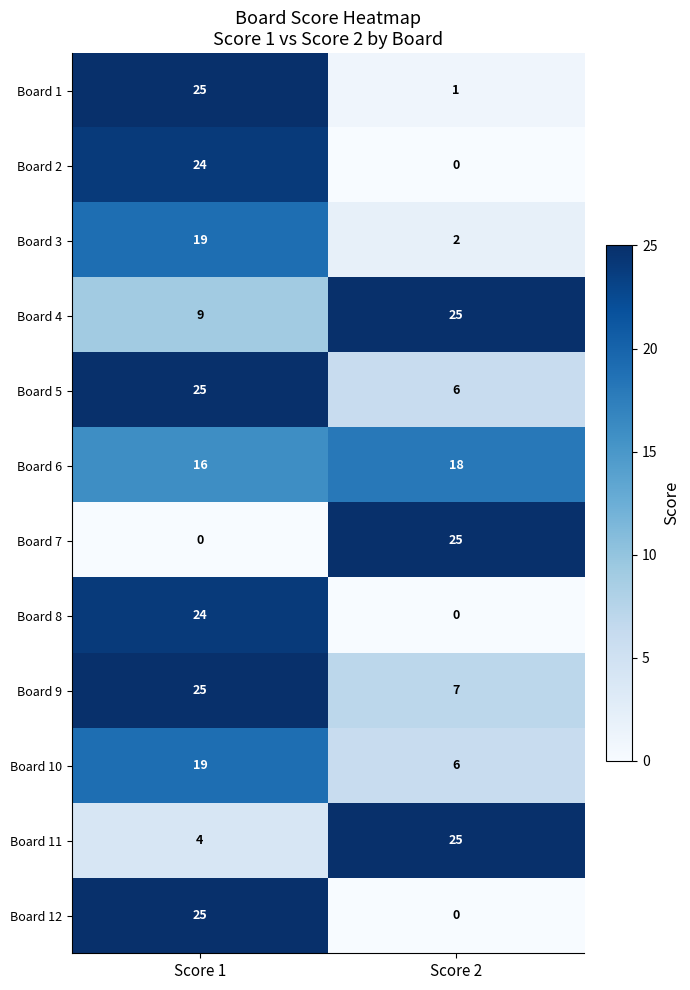

Is it true that Board 3 equals 3 at Score 2?

False